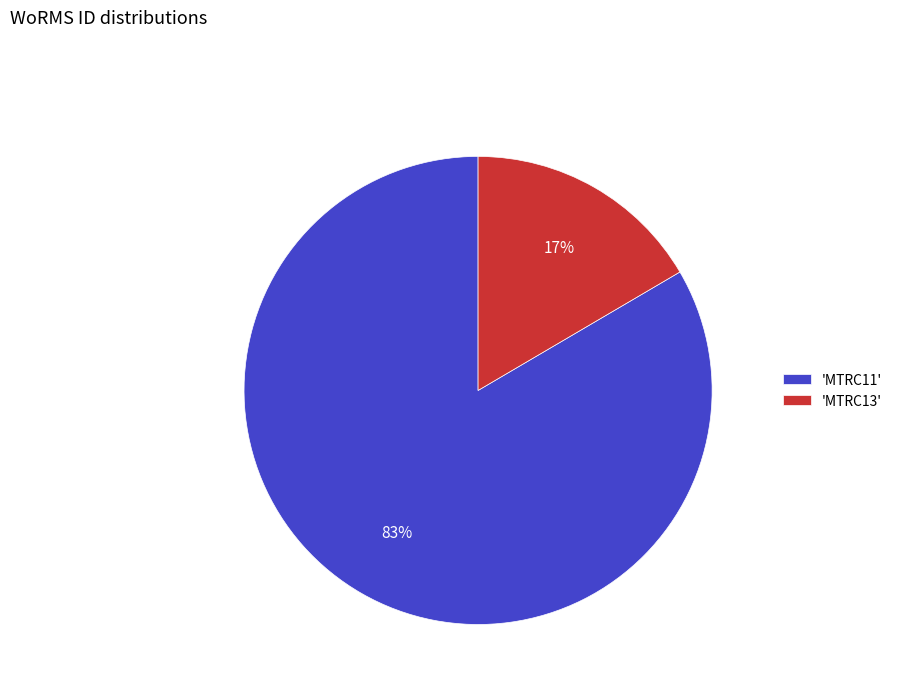

How many slices are in this pie chart?

2